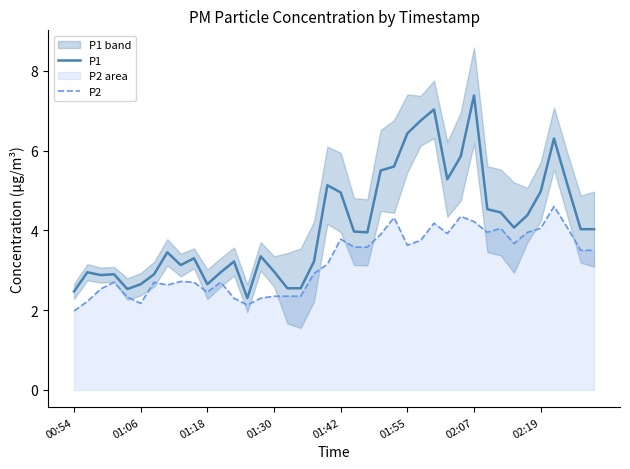

What is the difference between the second highest and minimum values in the P2 series?

2.4